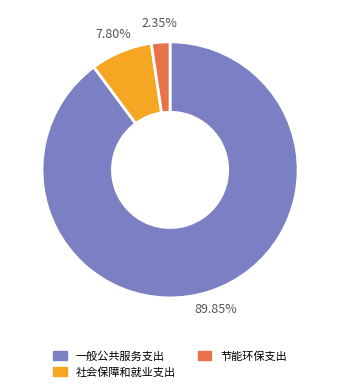

Between 社会保障和就业支出 and 节能环保支出, which is larger?

社会保障和就业支出